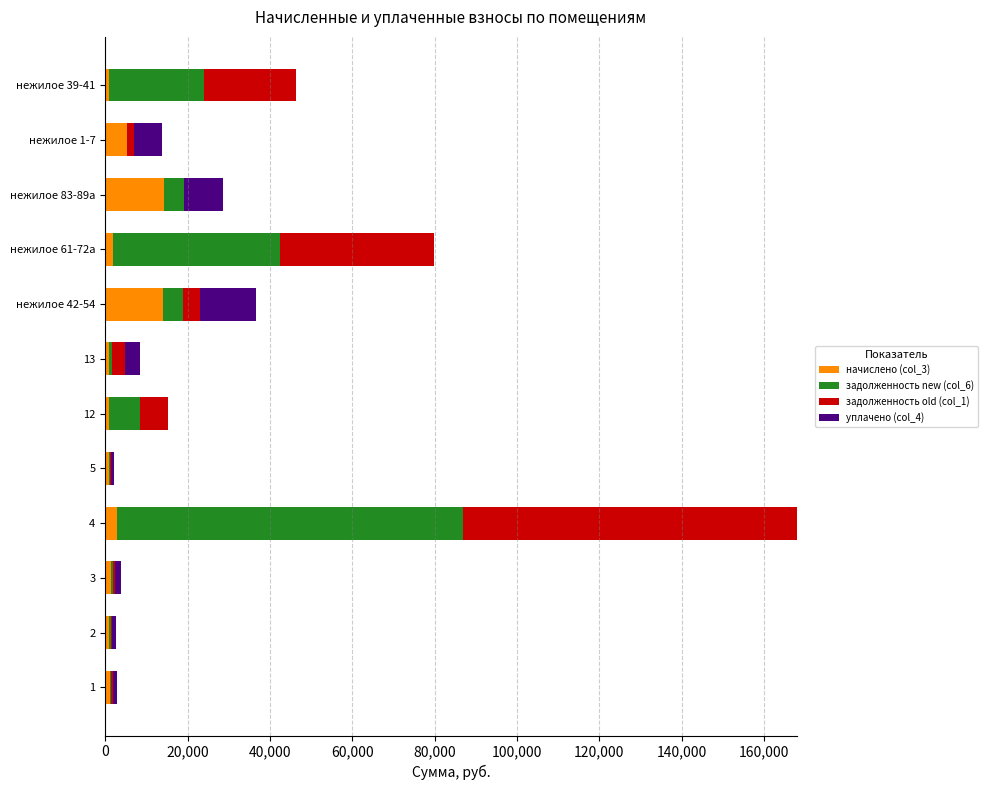

At which category is the sum across all series the highest?

4